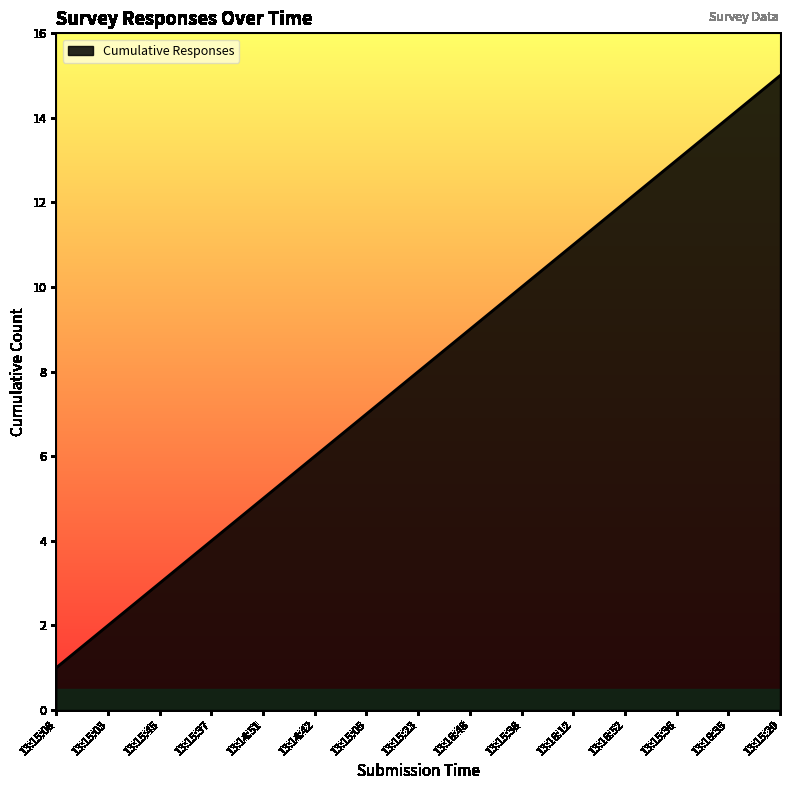

Reading right to left, transcribe all the data shown in this chart.

13:15:20=15	13:18:35=14	13:15:36=13	13:16:52=12	13:16:12=11	13:15:38=10	13:16:48=9	13:15:23=8	13:15:05=7	13:14:42=6	13:14:51=5	13:15:37=4	13:15:45=3	13:15:03=2	13:15:08=1